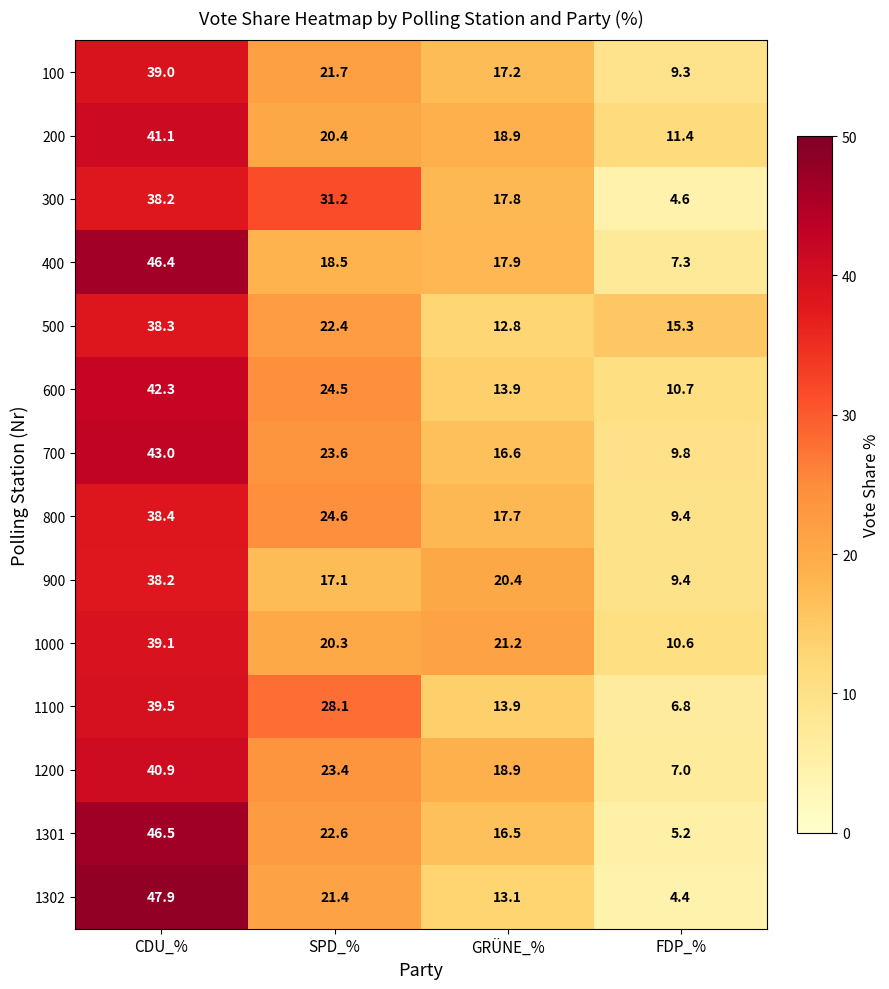

Is it true that 500 equals 22.4 at SPD_%?

True